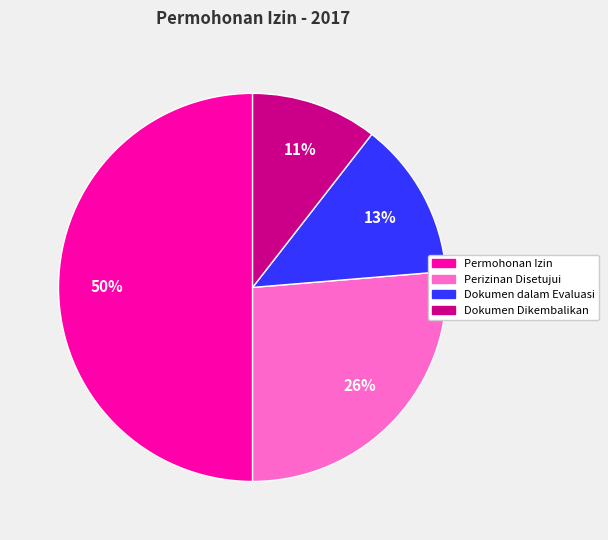

To the nearest percent, what is the difference between the largest and smallest slice percentages?

39%